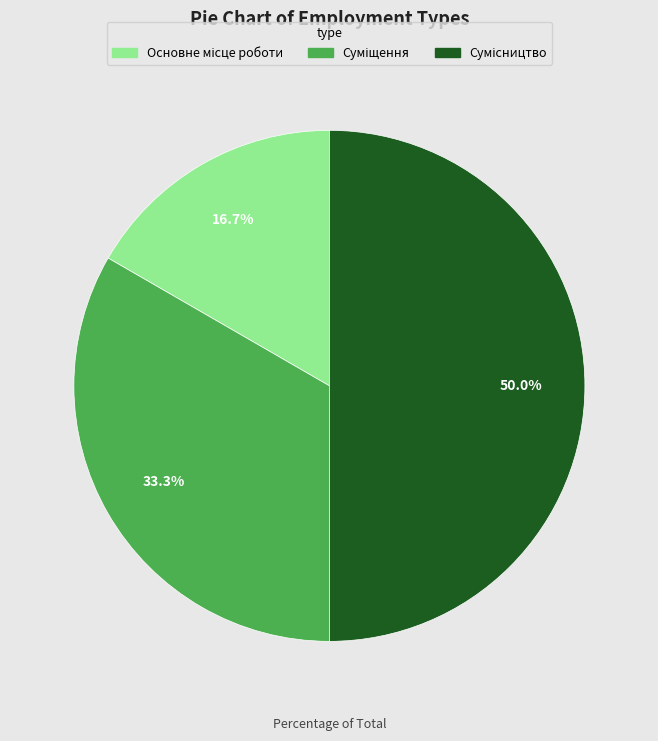

Do Основне місце роботи and Суміщення together represent more than half of the pie?

No